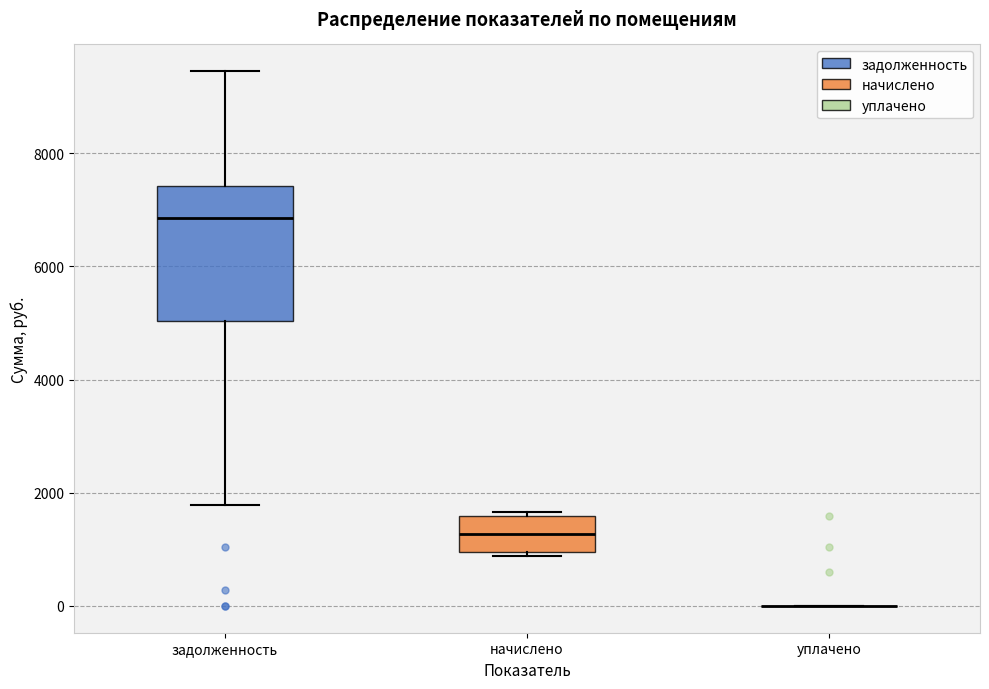

Reading left to right, read every box against the y-axis: the position of its median line, the range the box covers, and the ends of its whiskers. The values are not printed on the chart, so give them approximately, as read against the axis.

задолженность: median 6800, box 5000 to 7400, whiskers 1800 to 9400
начислено: median 1200, box 1000 to 1600, whiskers 800 to 1600 (just above the box's upper edge)
уплачено: box collapsed to a line at 0, whiskers 0 to 0